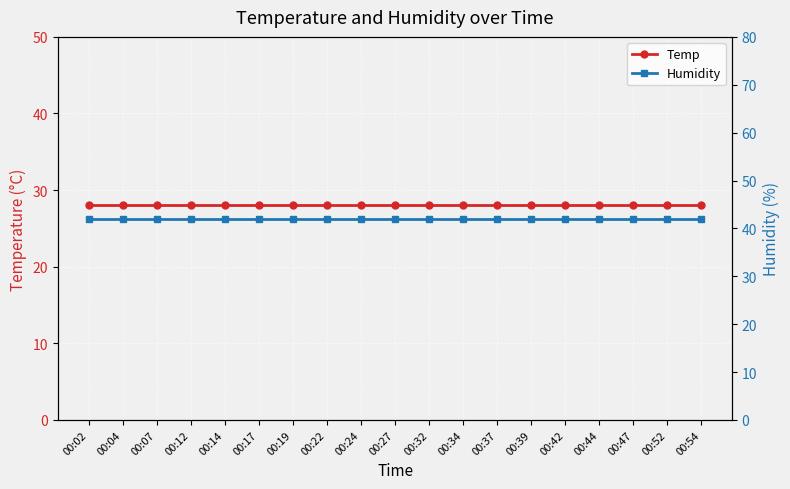

How many series are shown in this chart?

2